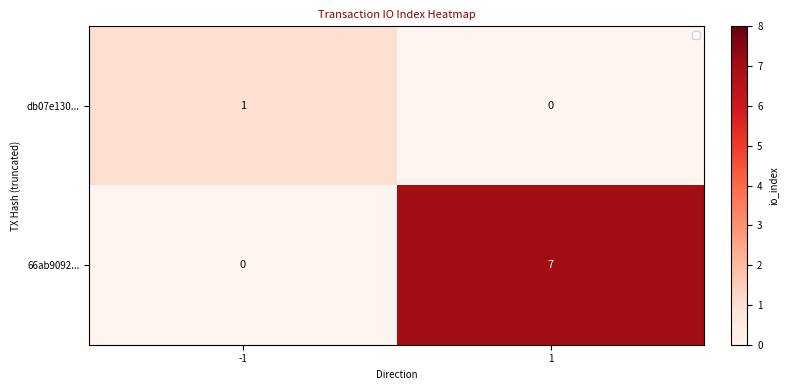

At which category is the sum across all series the highest?

1